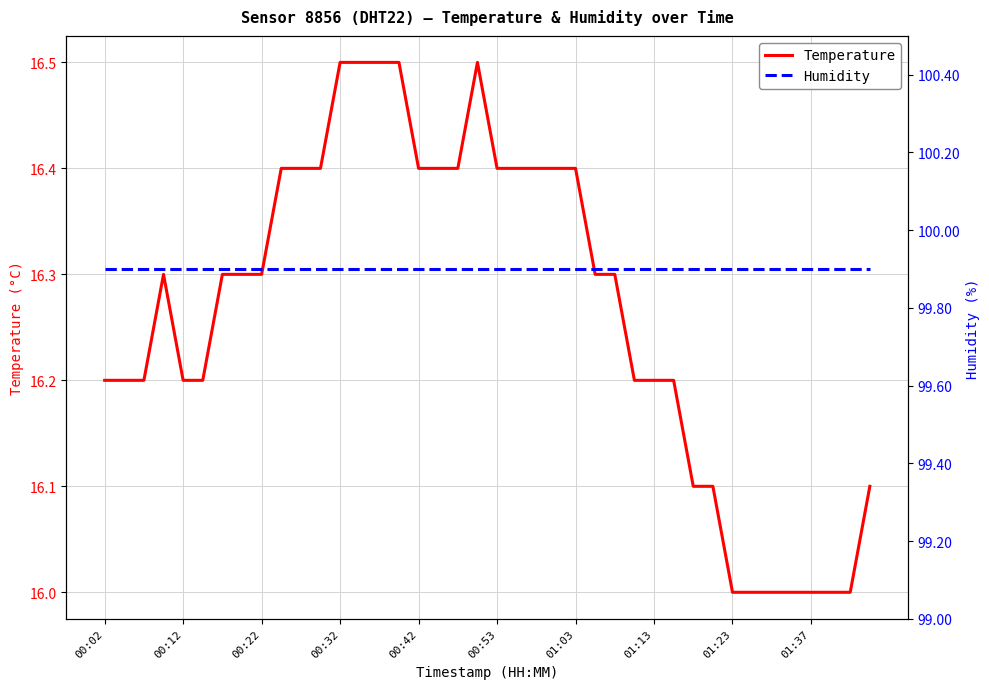

At how many categories does at least one series exceed 45?

40